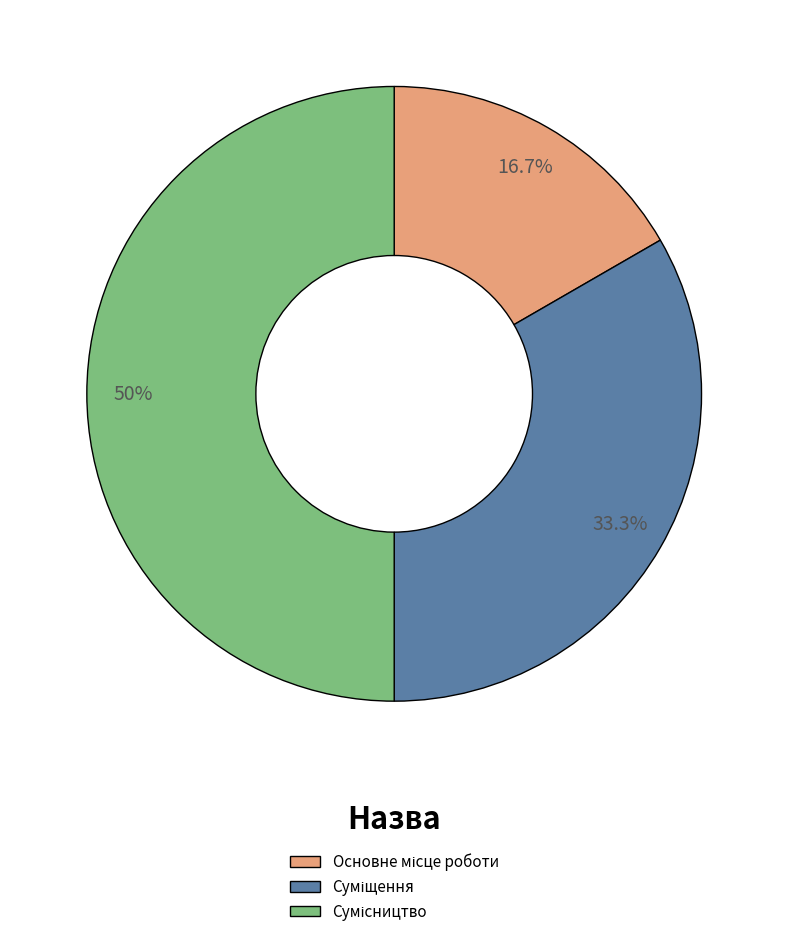

Does any single category account for the majority?

No